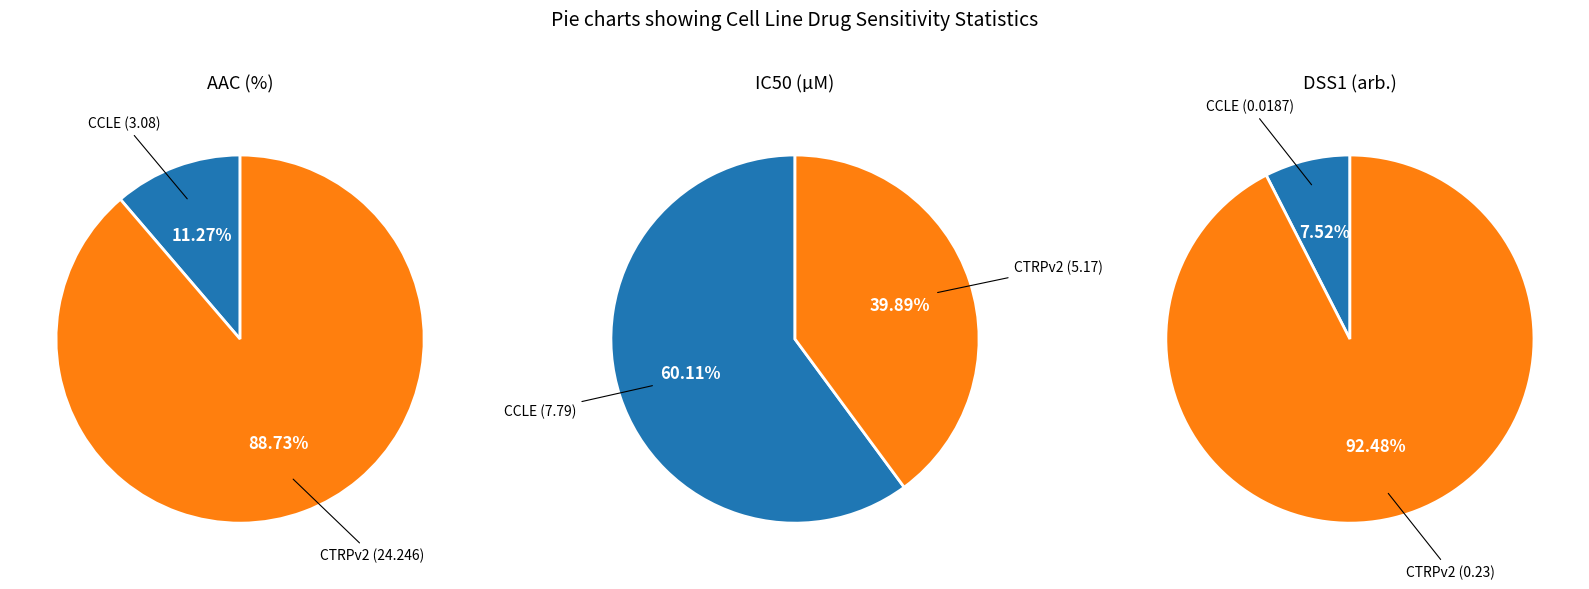

To the nearest percent, what percentage of the pie is CCLE?

11%